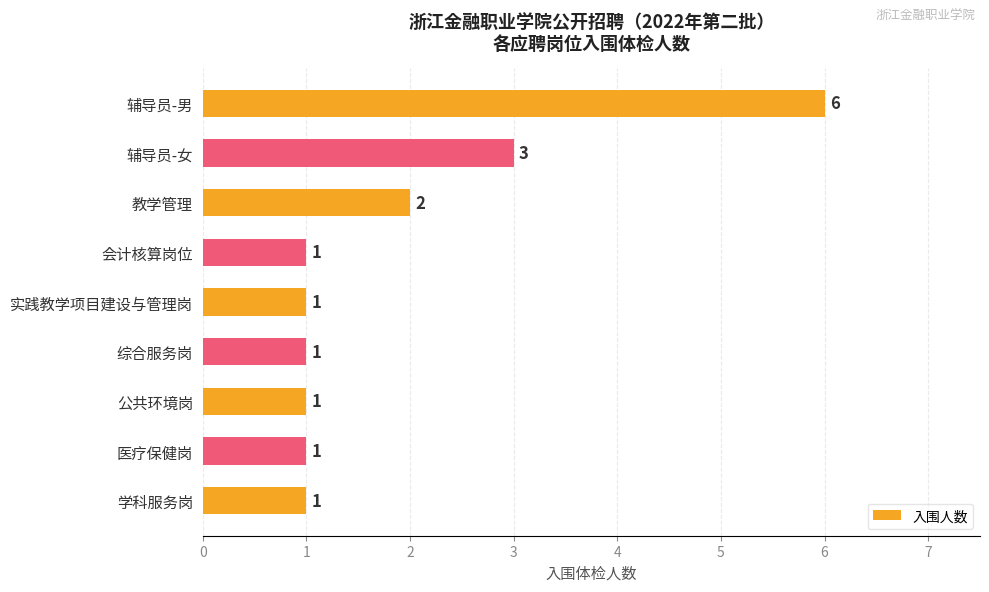

What is the greatest value displayed?

6